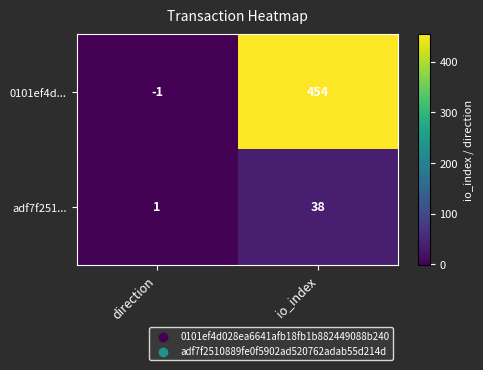

What is the maximum value for 0101ef4d...?

454